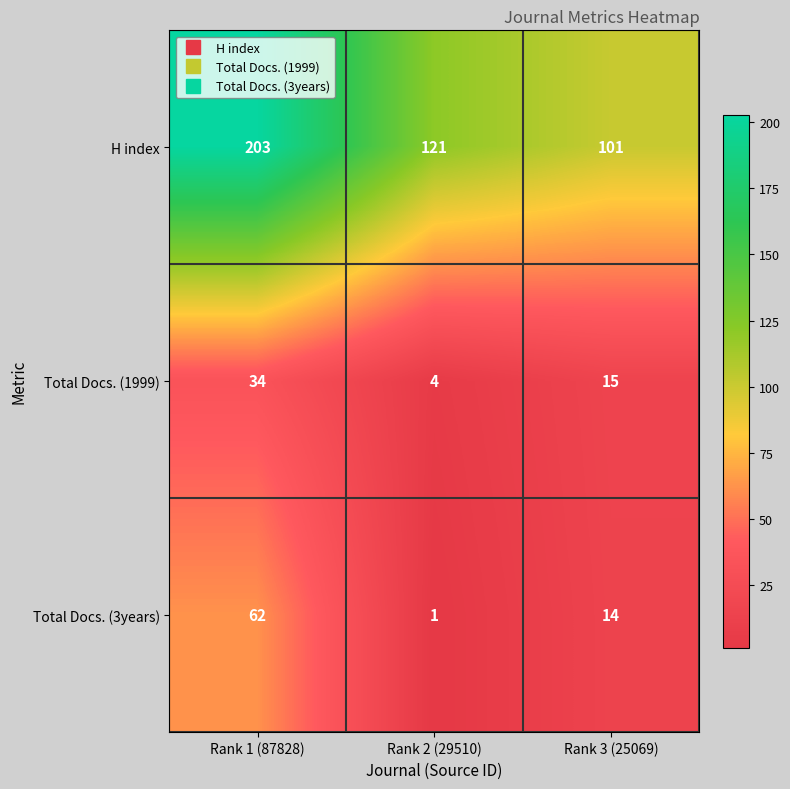

What is the spread (max minus min) of values at Rank 3 (25069)?

87